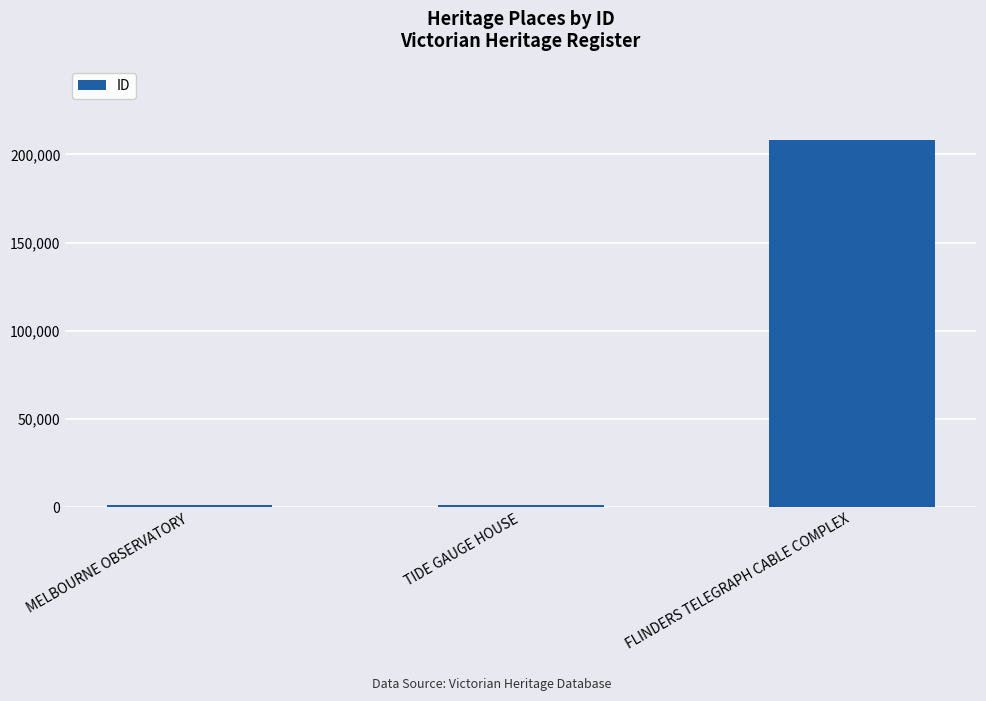

Between MELBOURNE OBSERVATORY and FLINDERS TELEGRAPH CABLE COMPLEX, which is larger?

FLINDERS TELEGRAPH CABLE COMPLEX